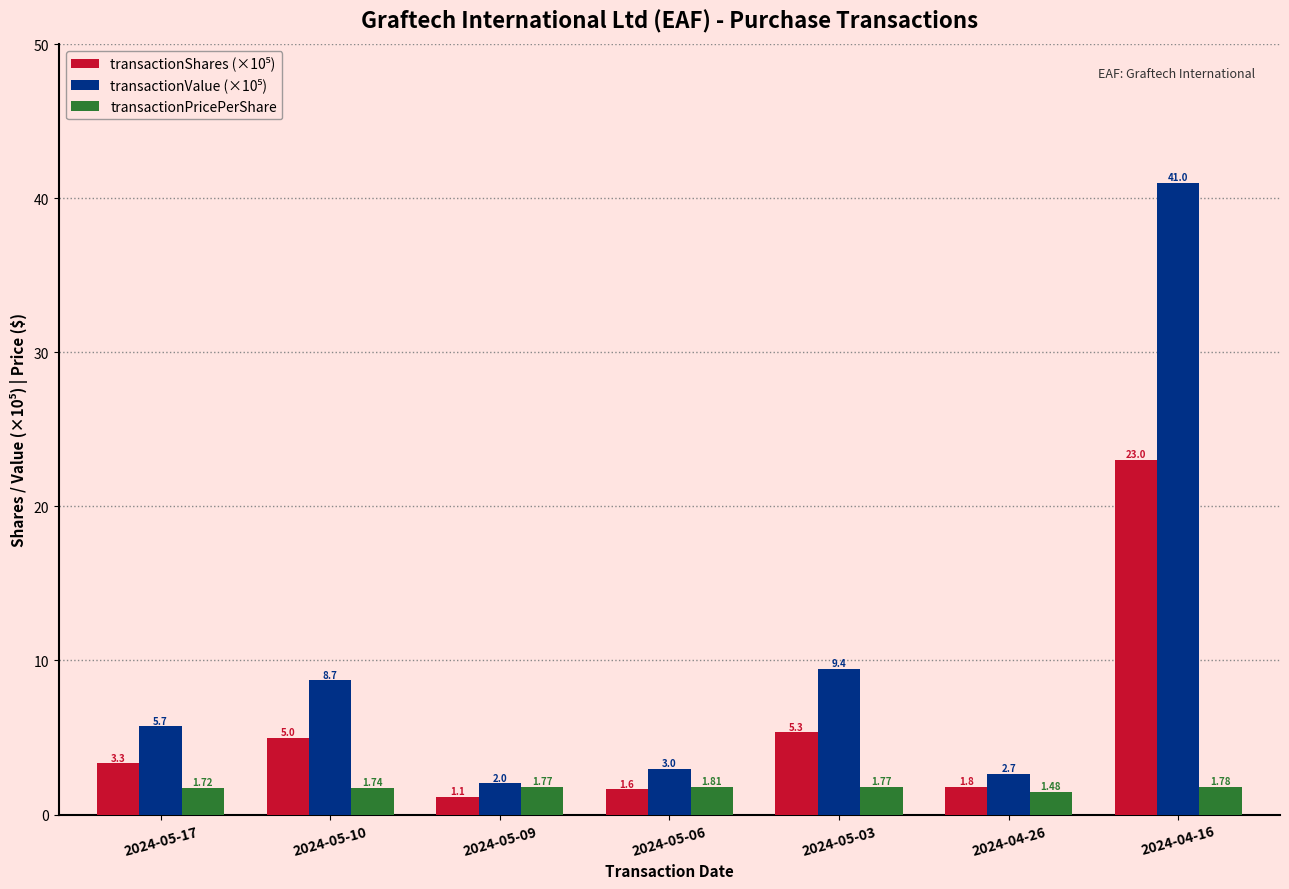

What is the minimum value shown in the chart?

1.1